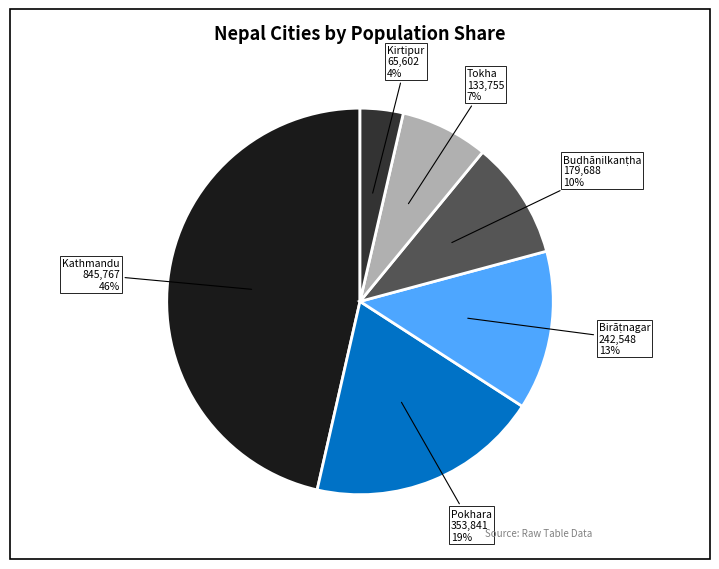

To the nearest percent, what is the average slice percentage?

17%